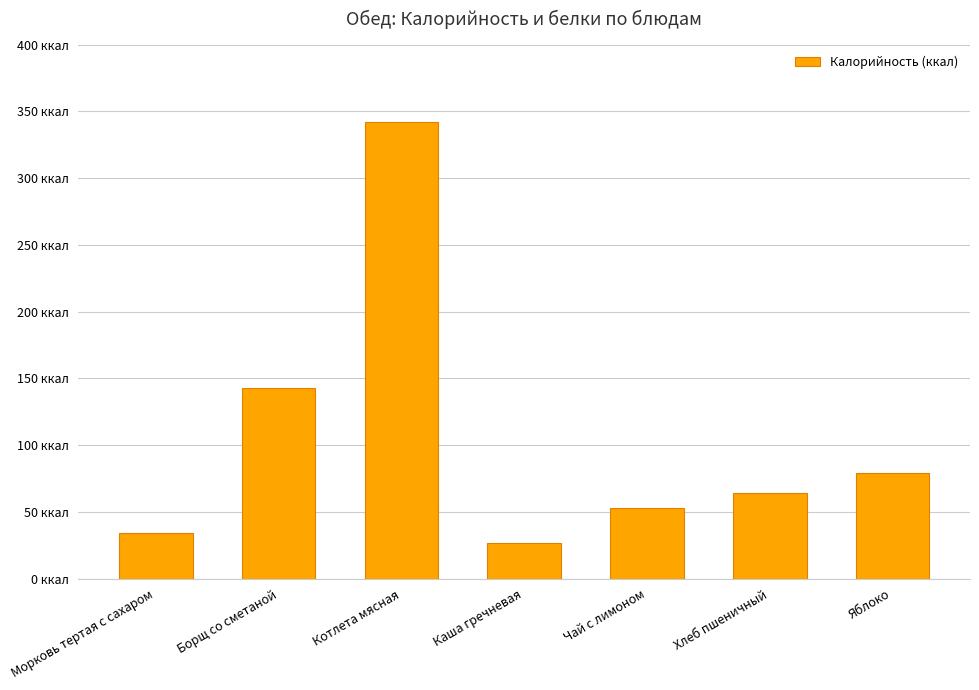

Rank the categories by value from lowest to highest.

Каша гречневая, Морковь тертая с сахаром, Чай с лимоном, Хлеб пшеничный, Яблоко, Борщ со сметаной, Котлета мясная